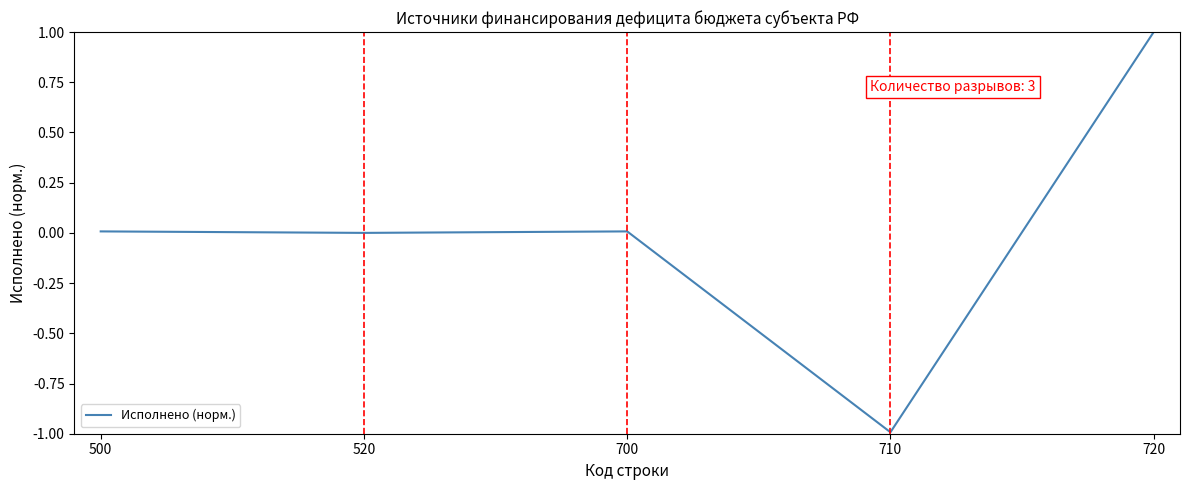

Is this an area chart (filled region under the line)?

No